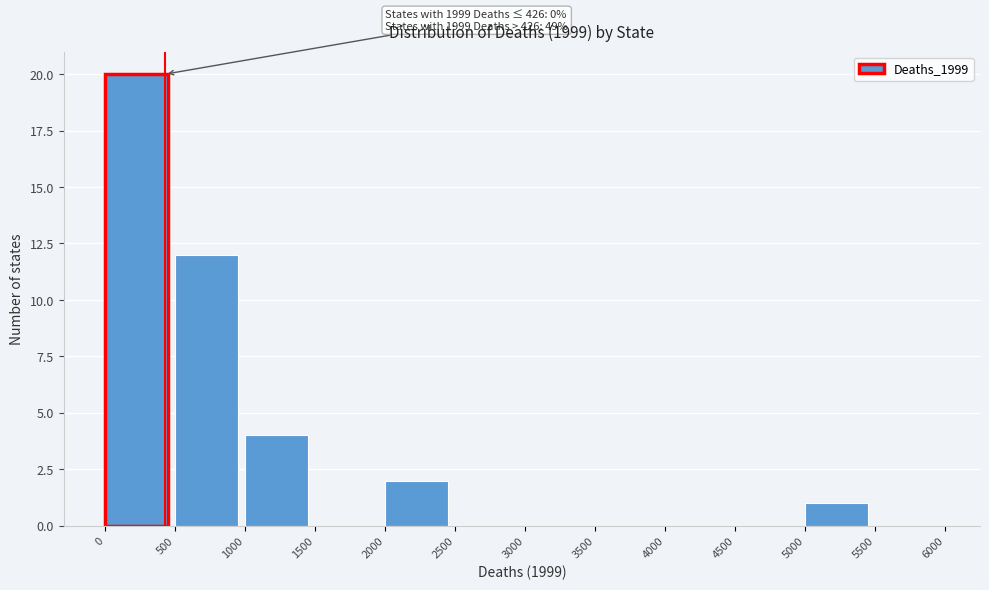

Over which range of the x-axis is the bar tallest?

0 to 500